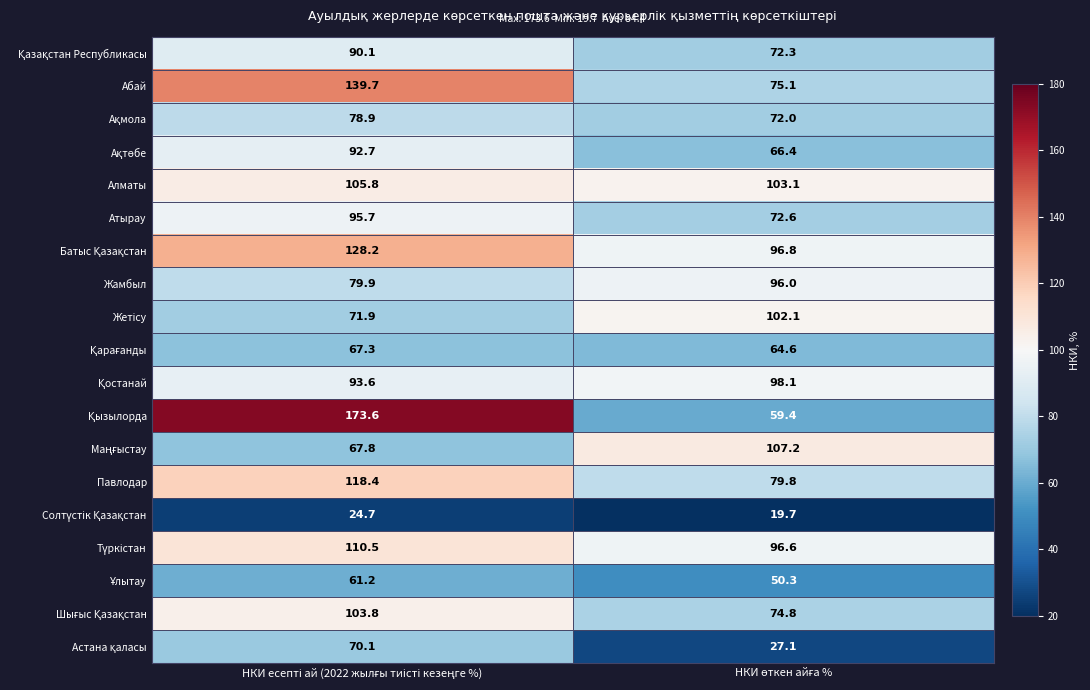

What is the greatest value displayed?

173.6